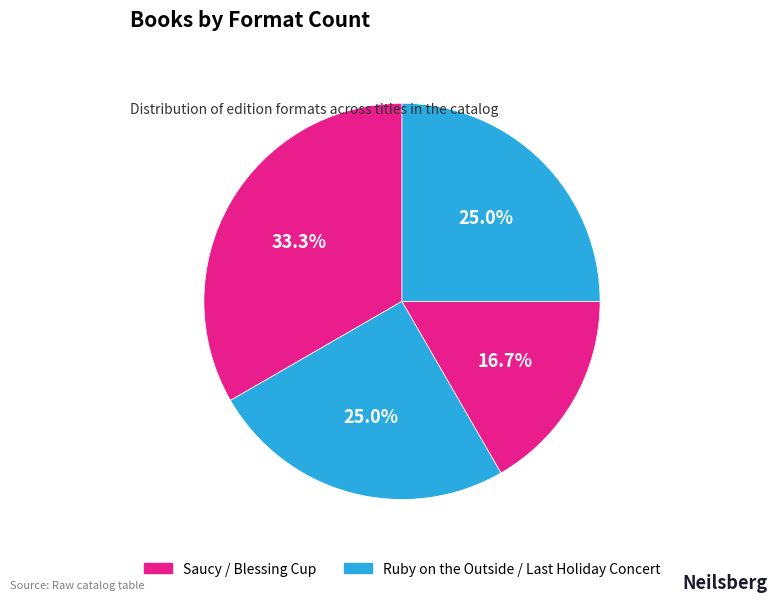

Count the number of slices in the pie.

4